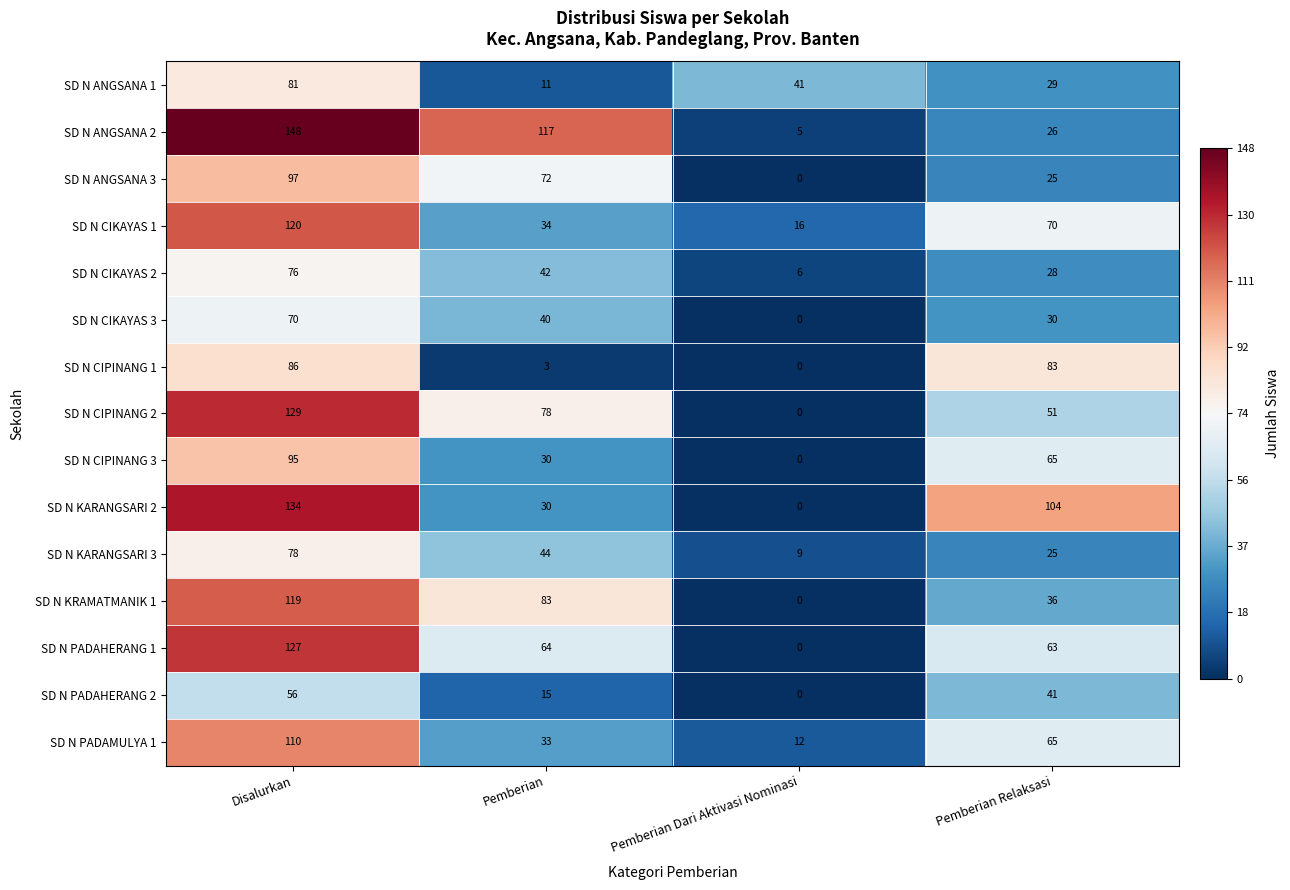

How many categories are shown in the chart?

4